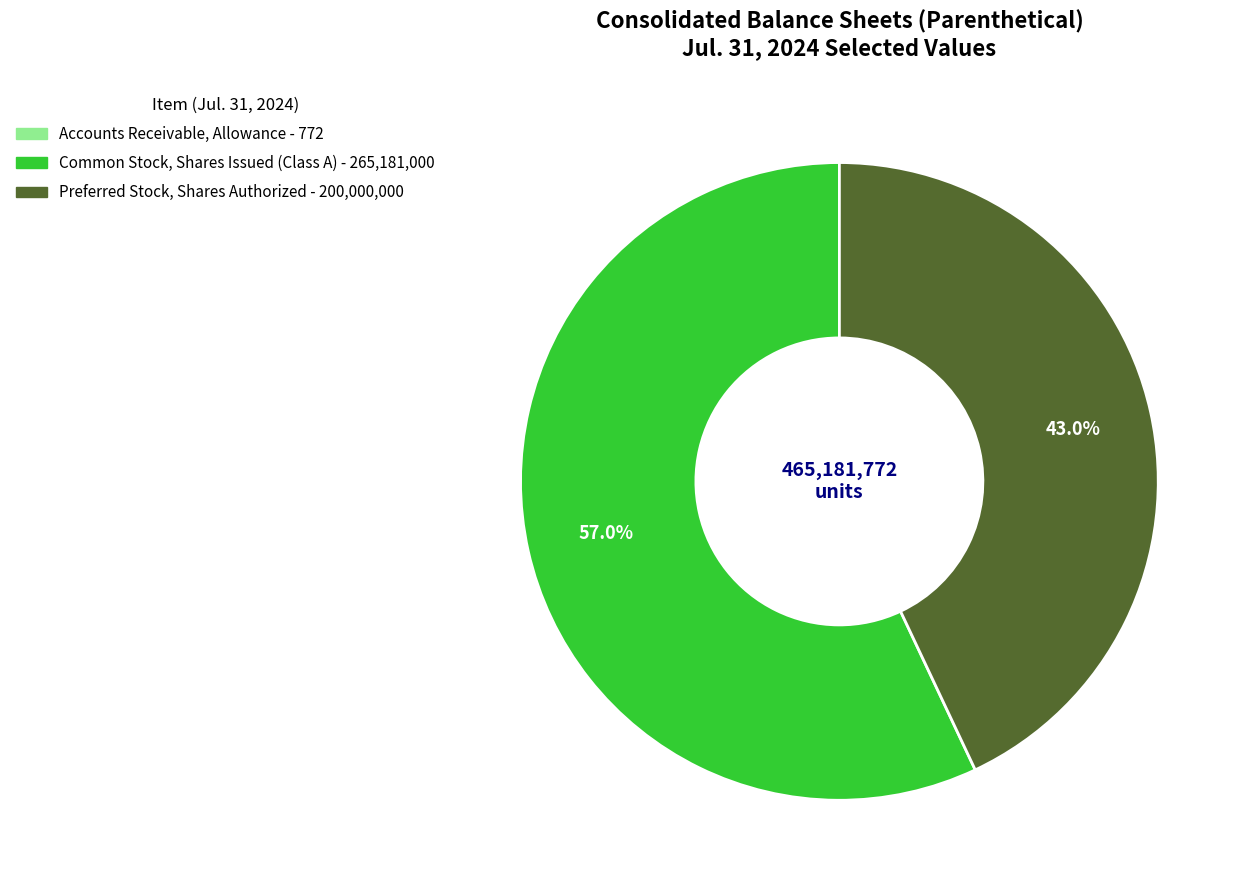

Does any single category account for the majority?

Yes